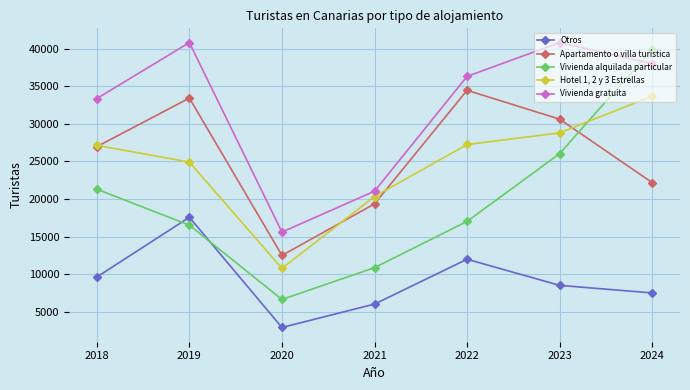

What is the difference between the second highest and second lowest values in the Otros series?

5965